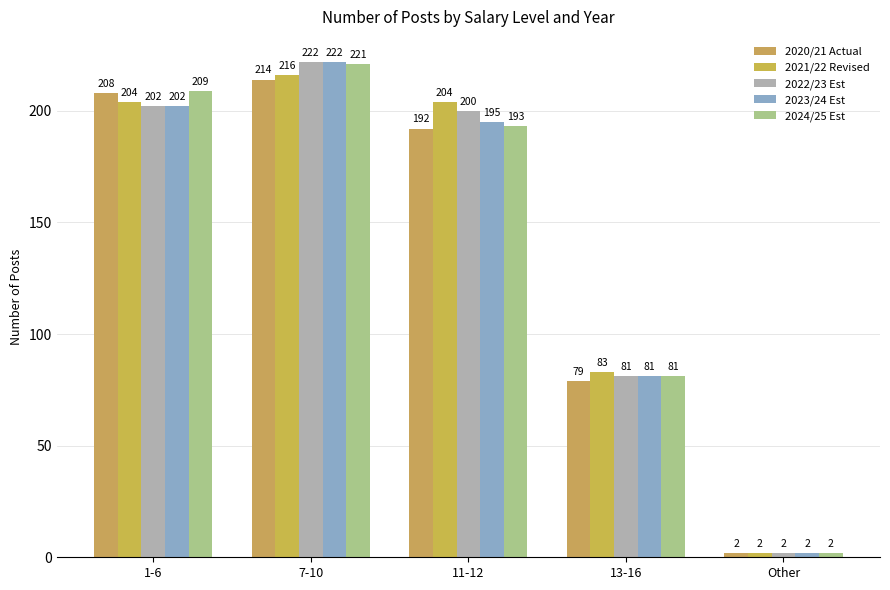

Which category has the highest value in the 2023/24 Est series?

7-10